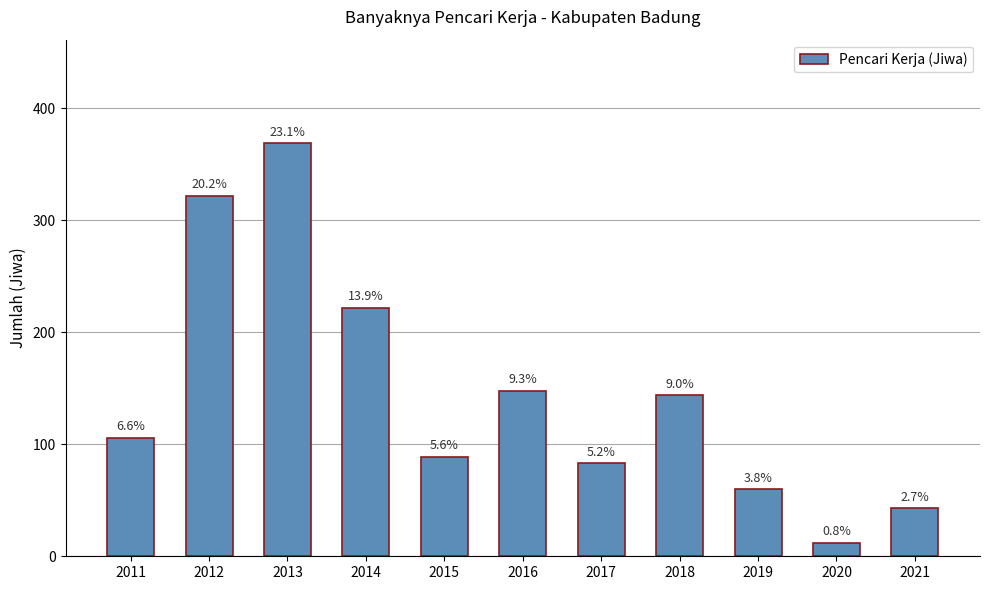

What is the difference between the maximum and second lowest values?

326